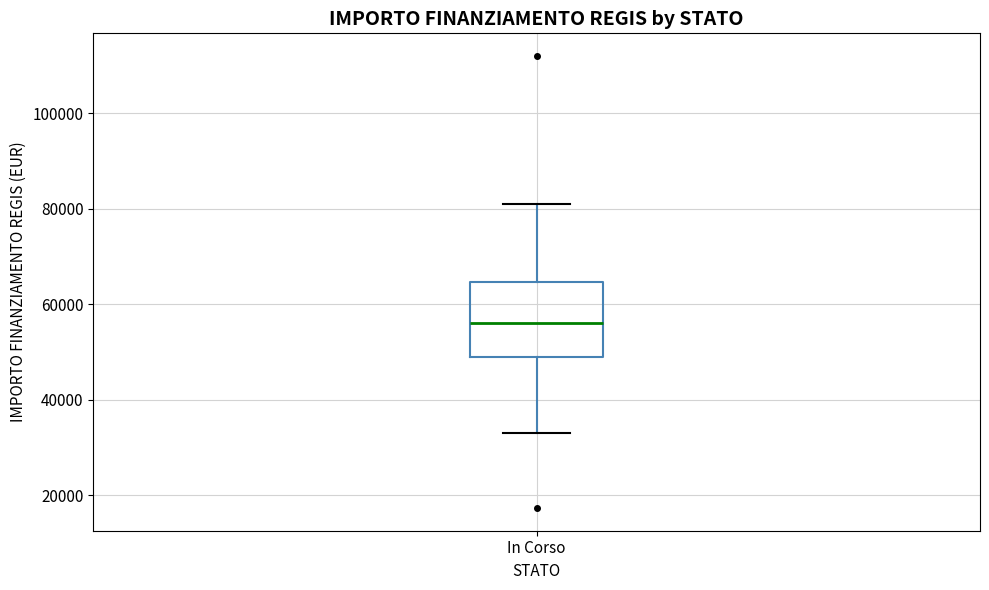

Where does the lower whisker of the box for In Corso end on the y-axis? The values are not printed on the chart, so give them approximately, as read against the axis.

32000